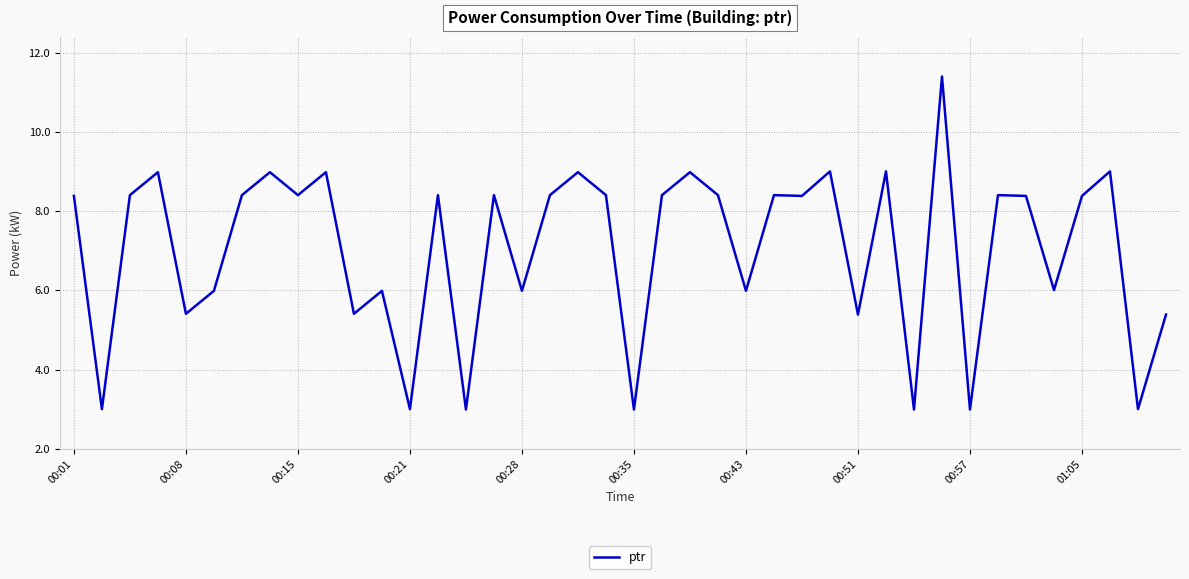

What is the difference between the maximum and minimum values?

8.4